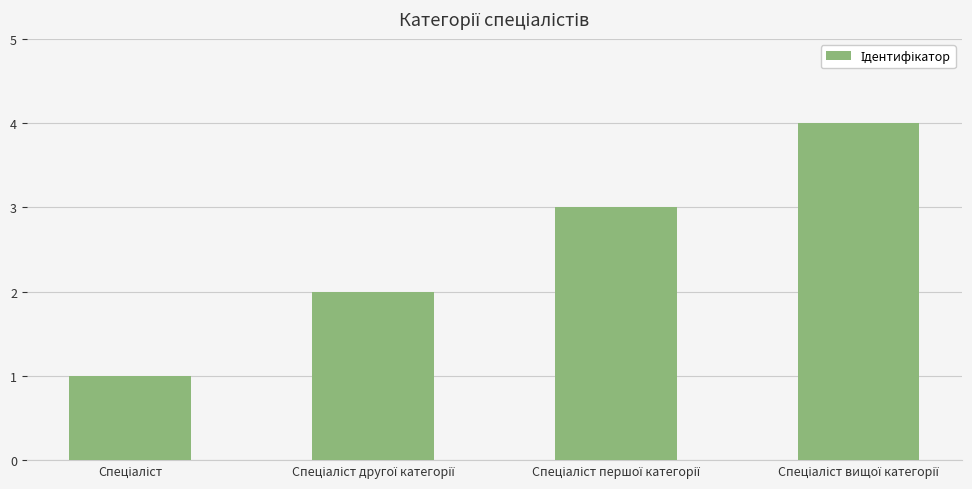

What is the difference between the maximum and minimum values?

3